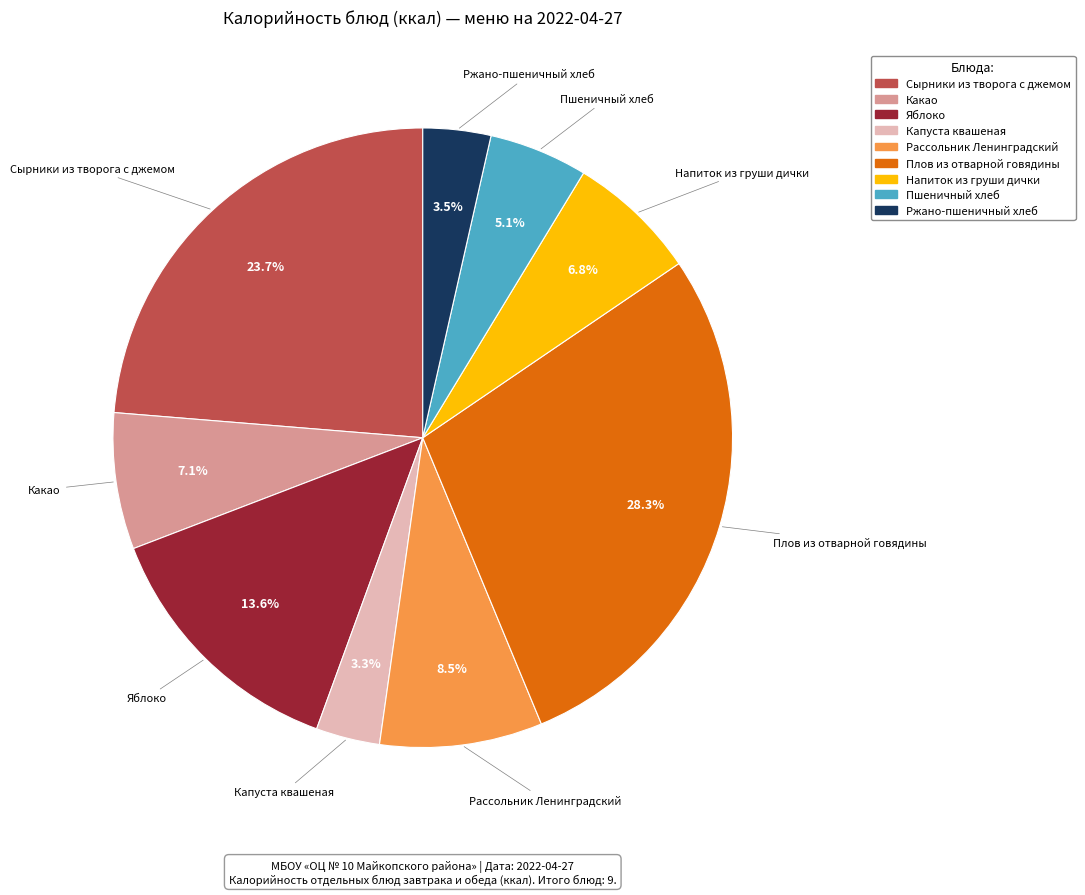

What is the largest slice in the pie chart?

Плов из отварной говядины